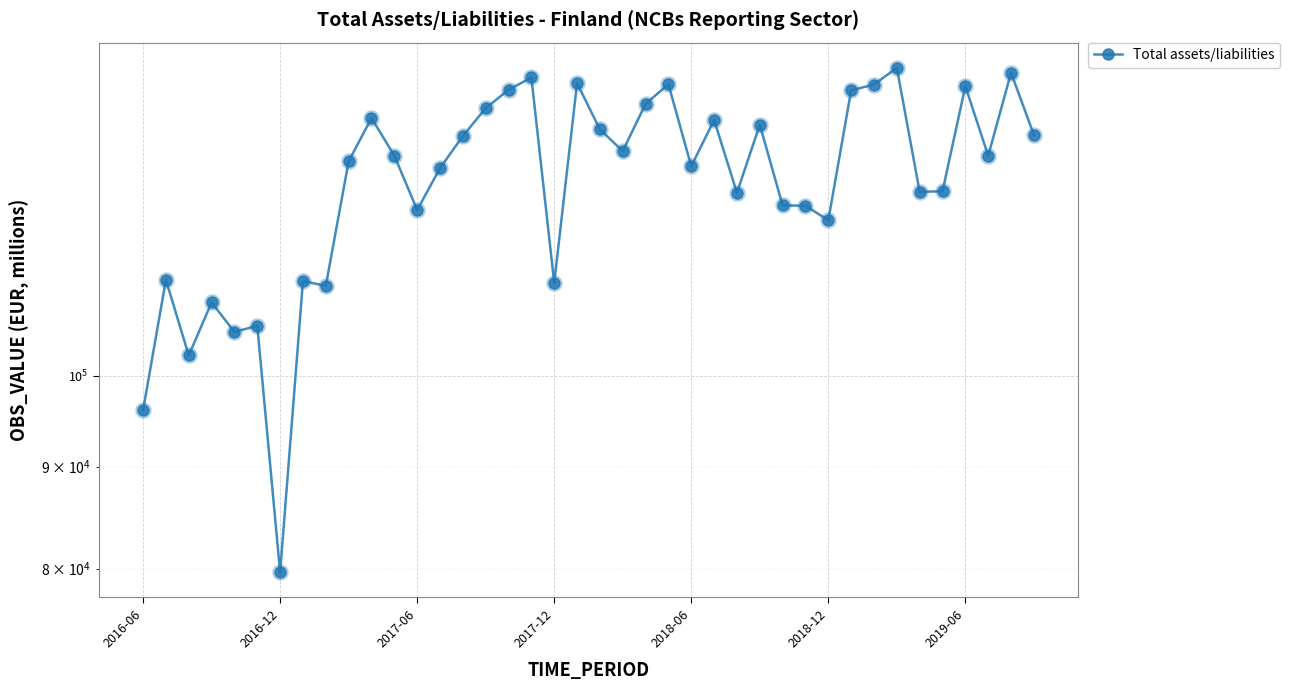

What is the change in value from 11 to 37?

-34.4